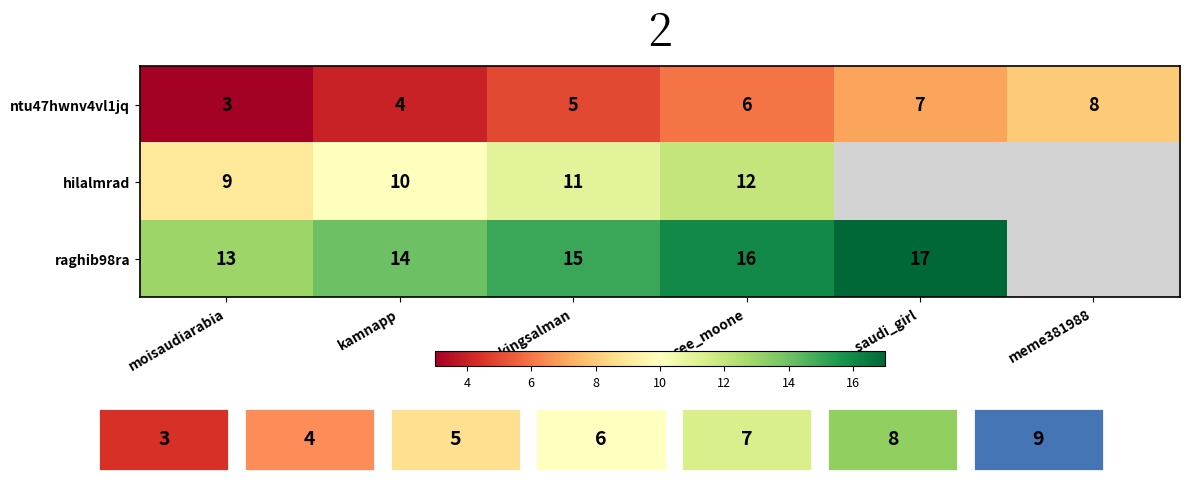

What is the difference between the highest and lowest values at kamnapp?

10